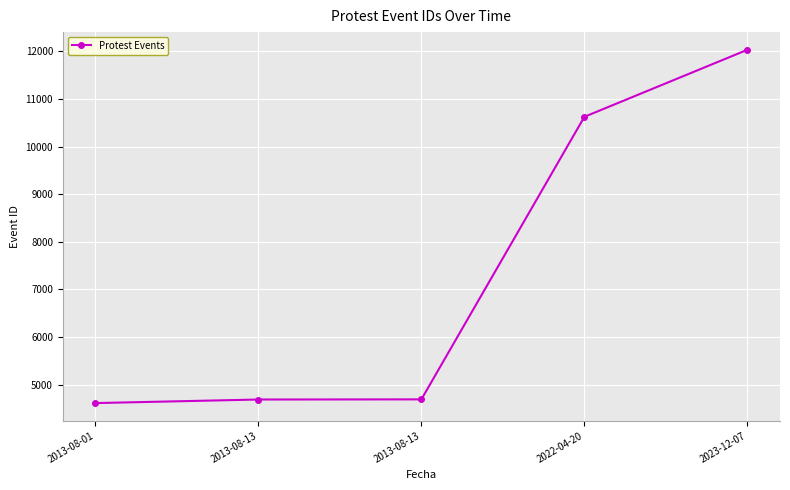

Rank the categories by value from highest to lowest.

2023-12-07, 2022-04-20, 2013-08-13, 2013-08-13, 2013-08-01